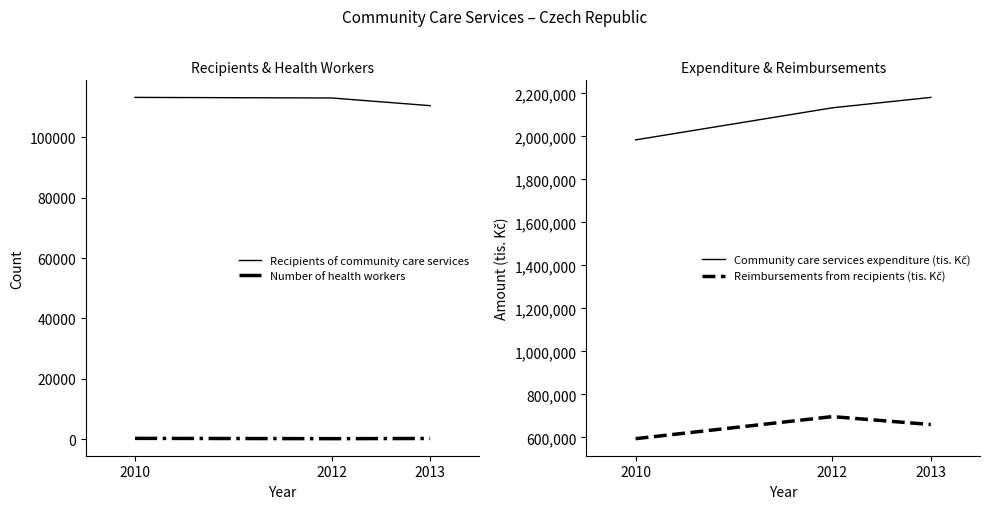

The Number of health workers series shows 171 at 2012. True or false?

True